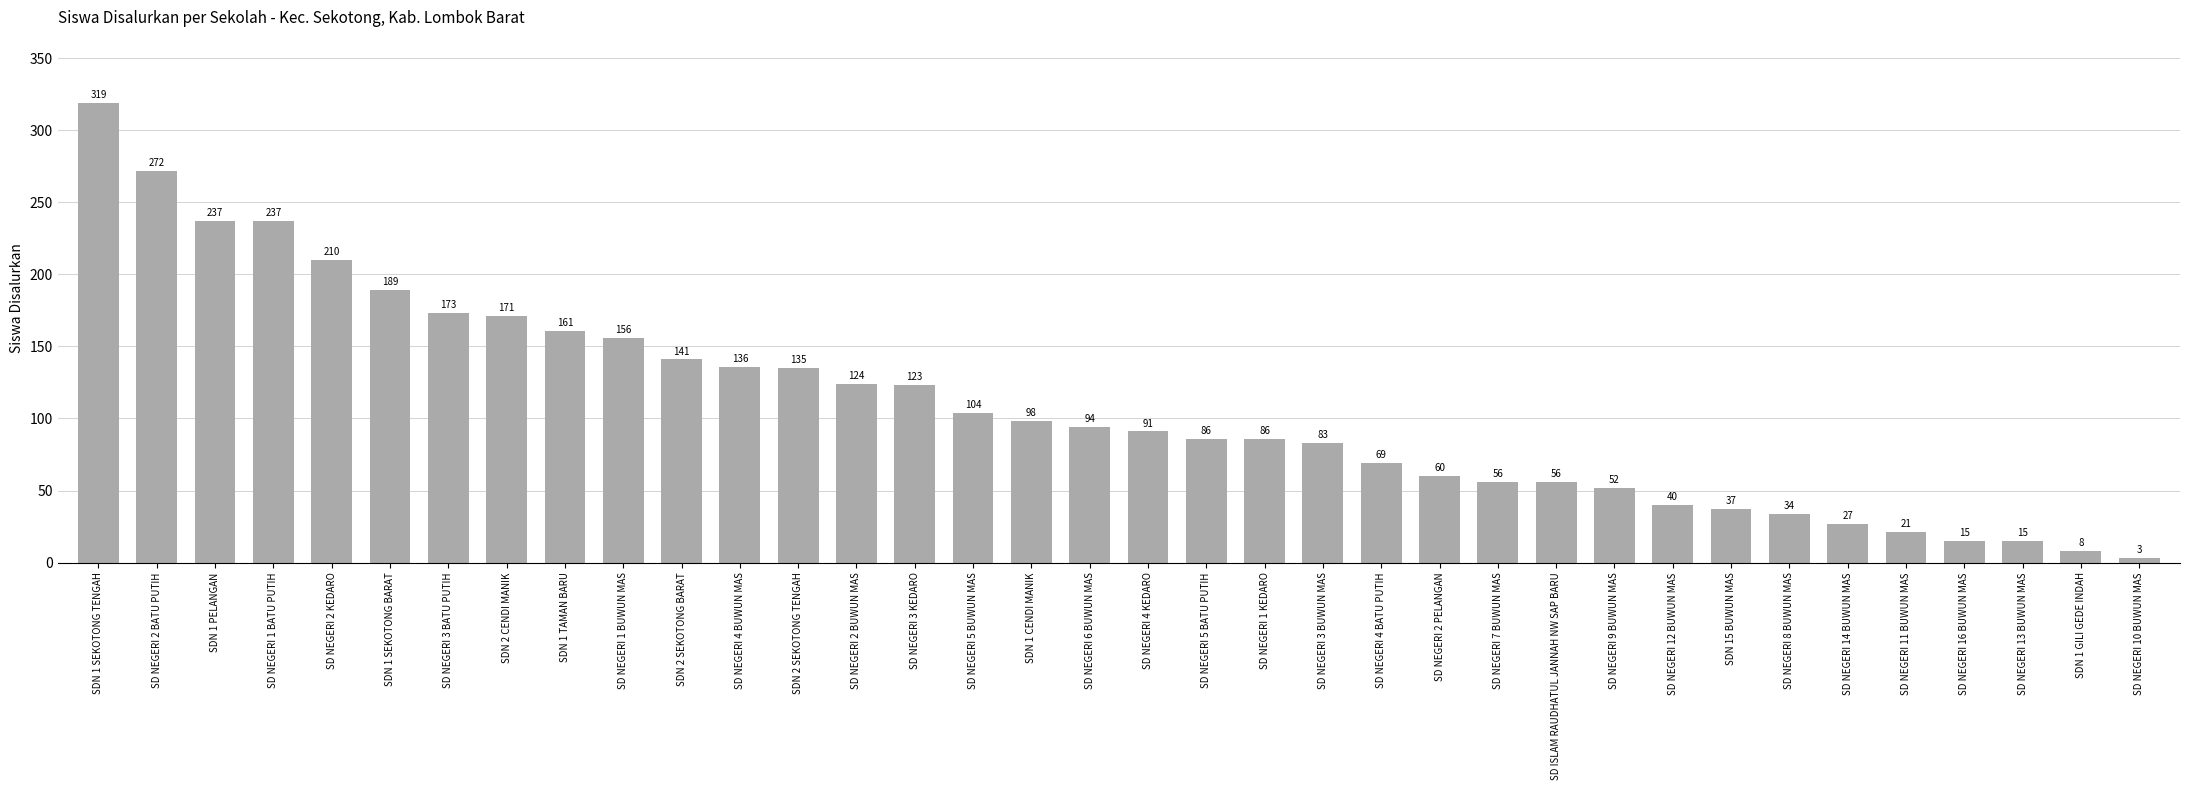

The value at SDN 1 PELANGAN is 71. True or false?

False